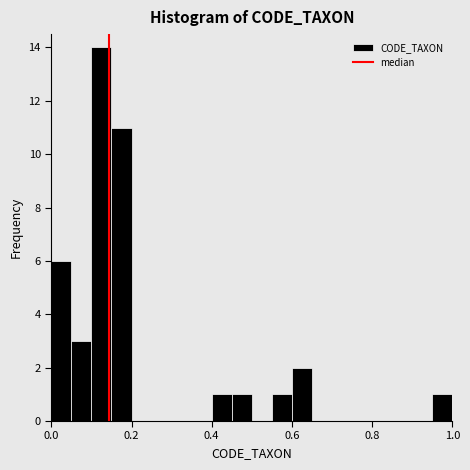

Around what value on the x-axis is the tallest bar? Give the approximate position of its centre, as read against the axis.

0.12